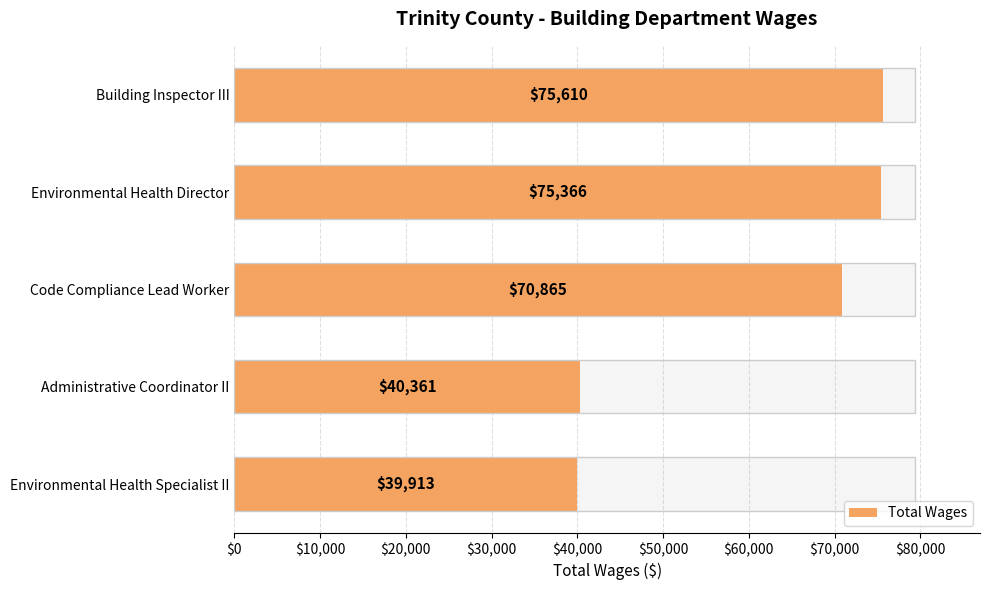

How many values exceed 70865?

2